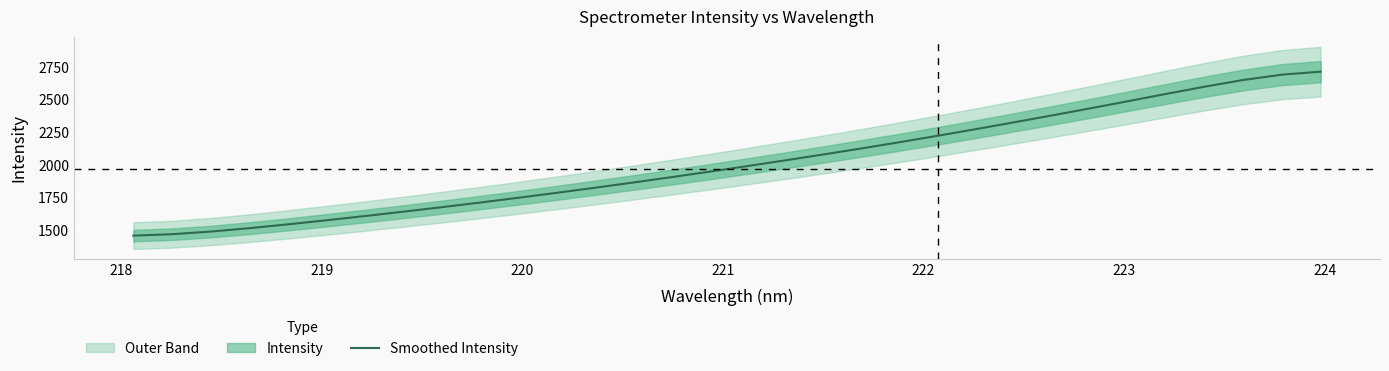

What is the value of the 18th point from the left?

2034.9